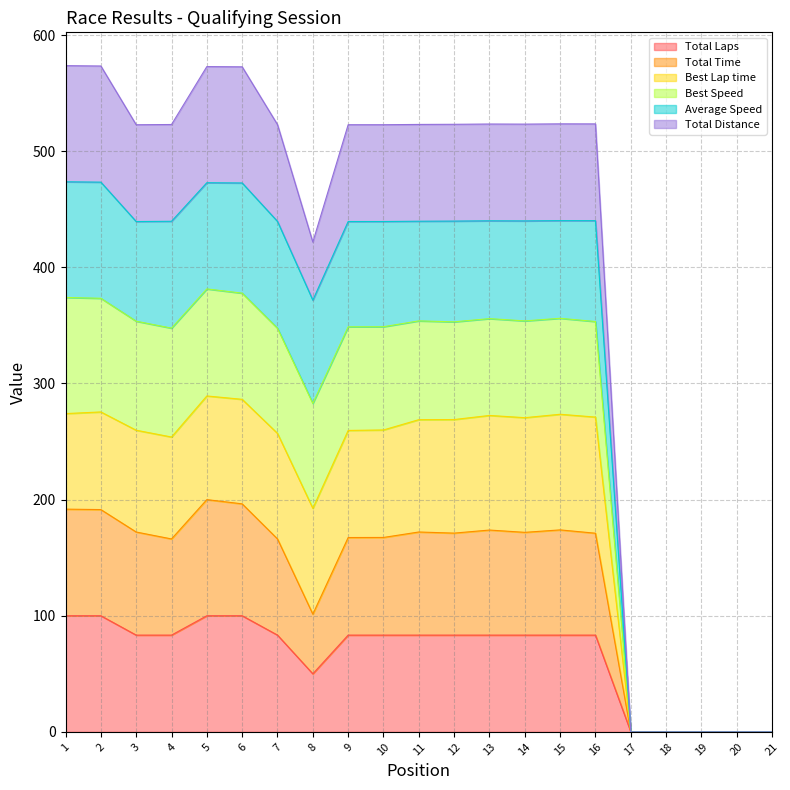

Is the value of Total Time at 3 greater than the value of Best Speed at 10?

No